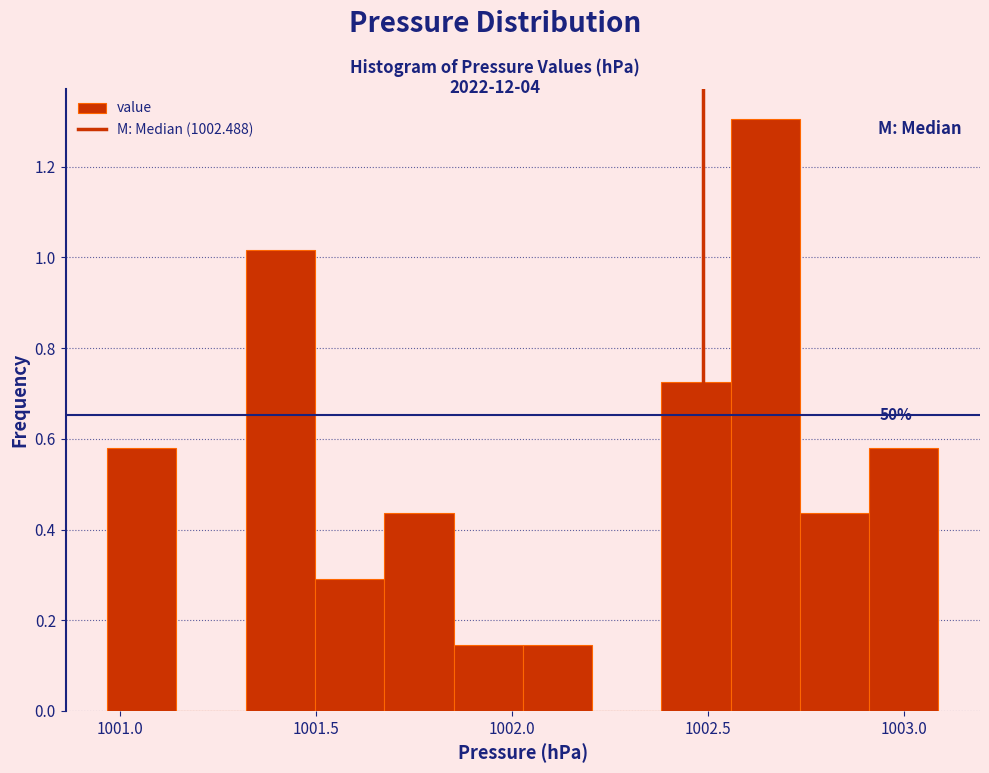

Around what value on the x-axis is the tallest bar? Give the approximate position of its centre, as read against the axis.

1002.65